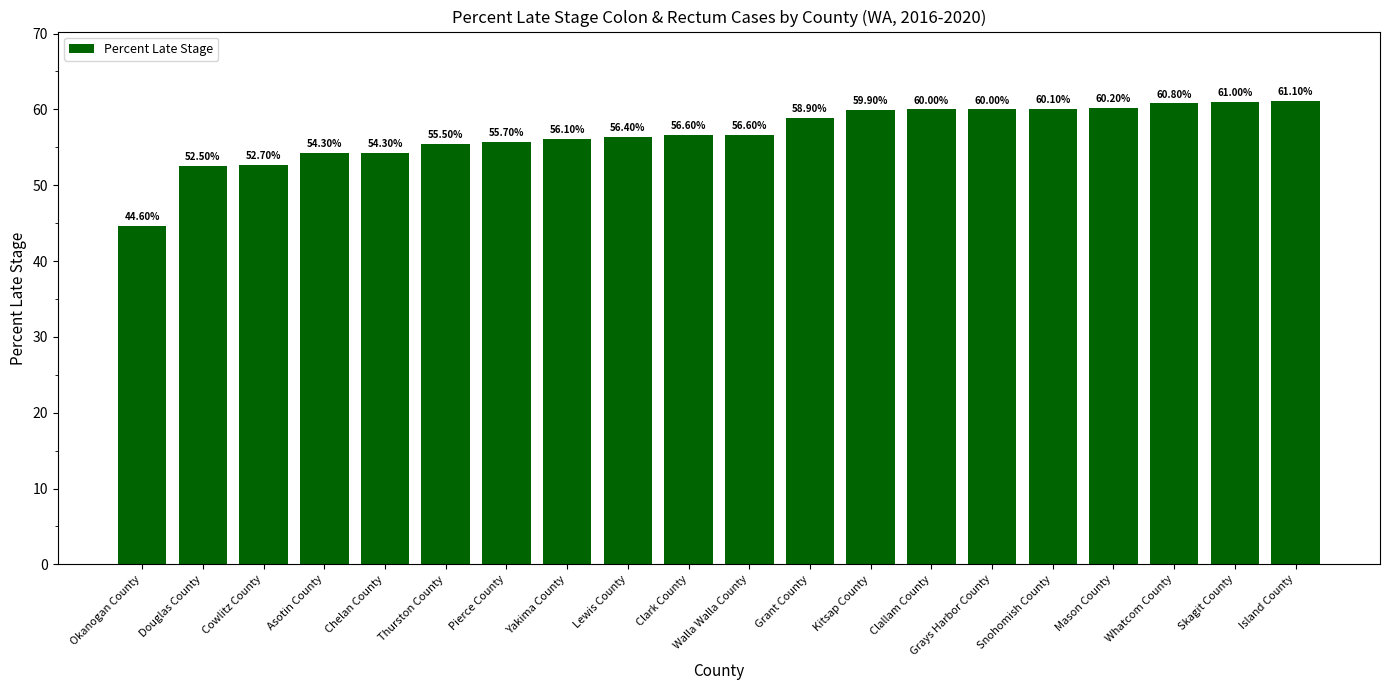

The chart shows a value of 36.2 at Yakima County. True or false?

False